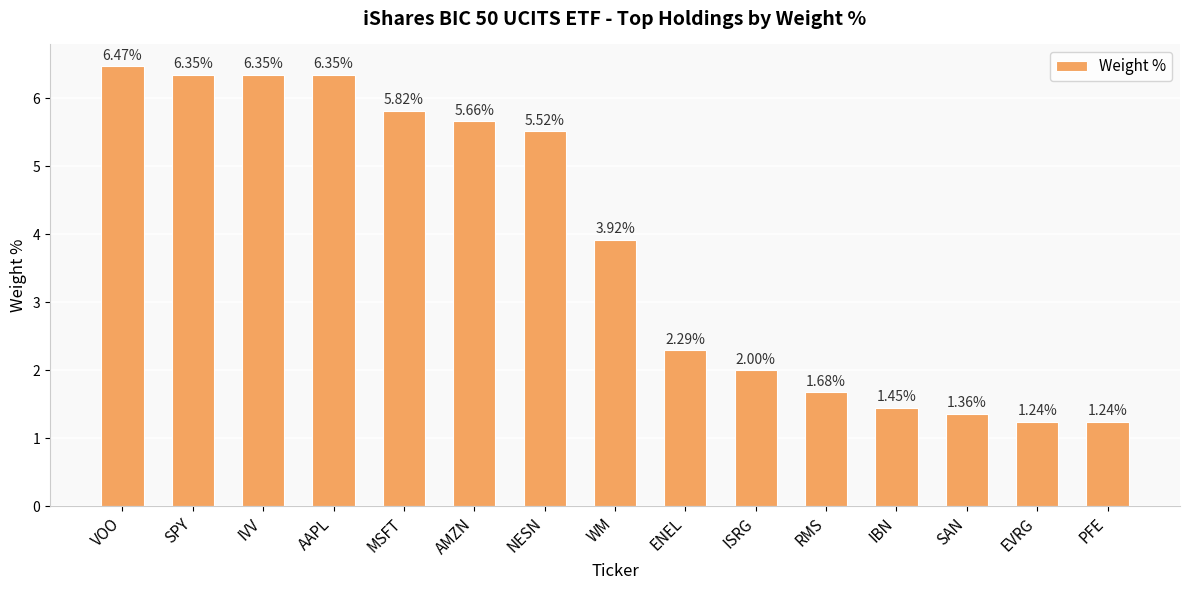

What is the label of the 12th bar from the right?

AAPL